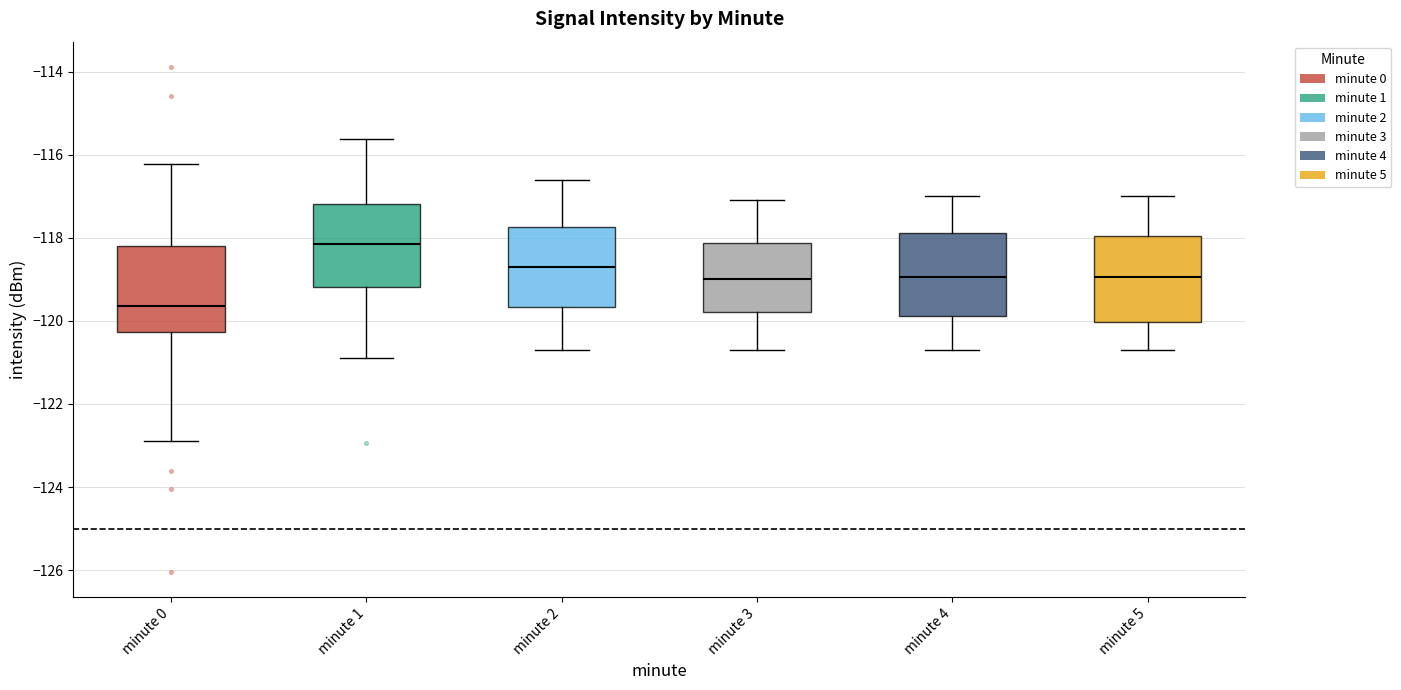

Where does the upper whisker of the box for minute 0 end on the y-axis? The values are not printed on the chart, so give them approximately, as read against the axis.

-116.2